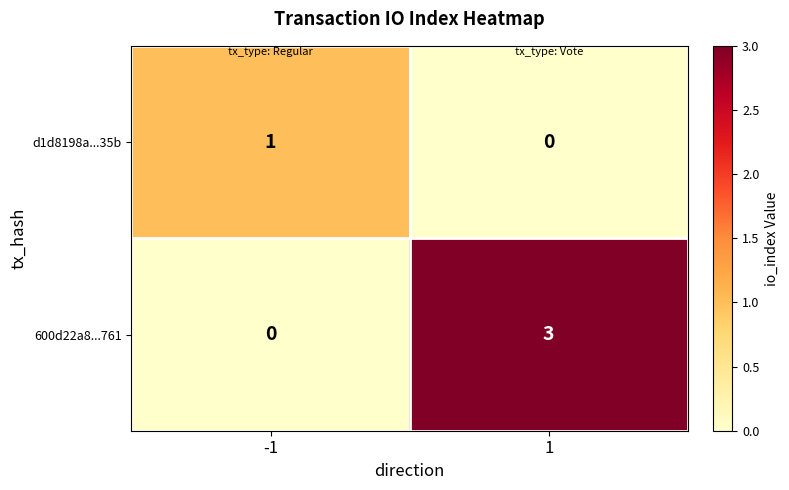

Rank the series by their maximum value, from lowest to highest.

d1d8198a...35b, 600d22a8...761